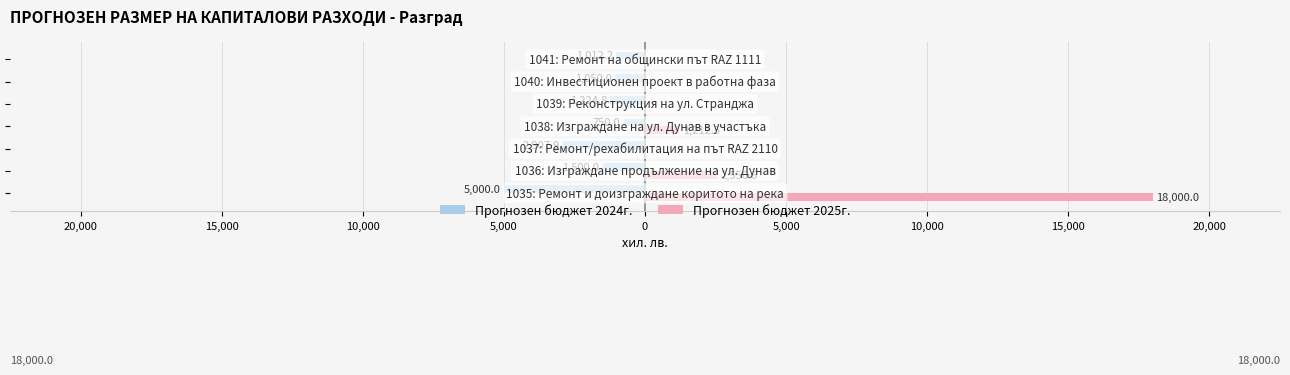

What is the label of the 7th bar from the left?

5,000